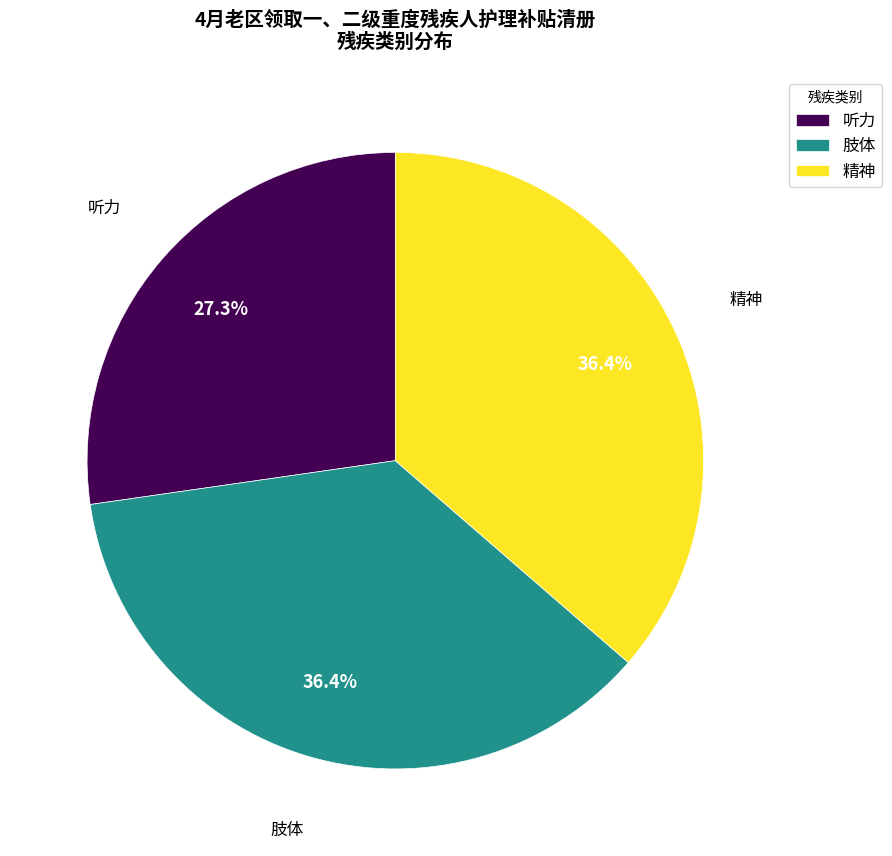

Which slice is the smallest?

听力